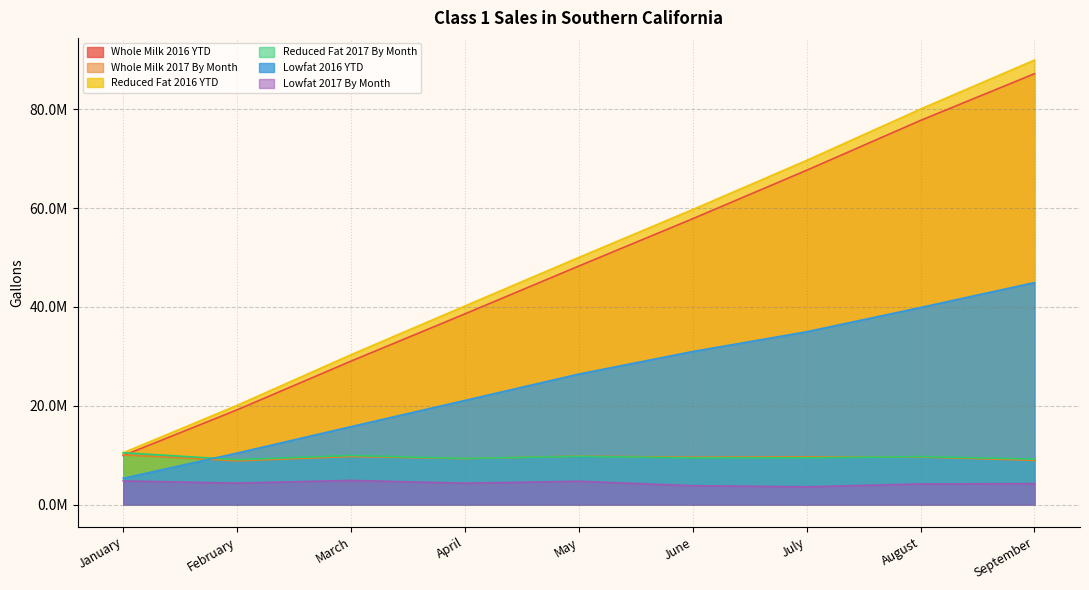

True or false: Whole Milk 2017 By Month has more than 2 interior local peaks.

True